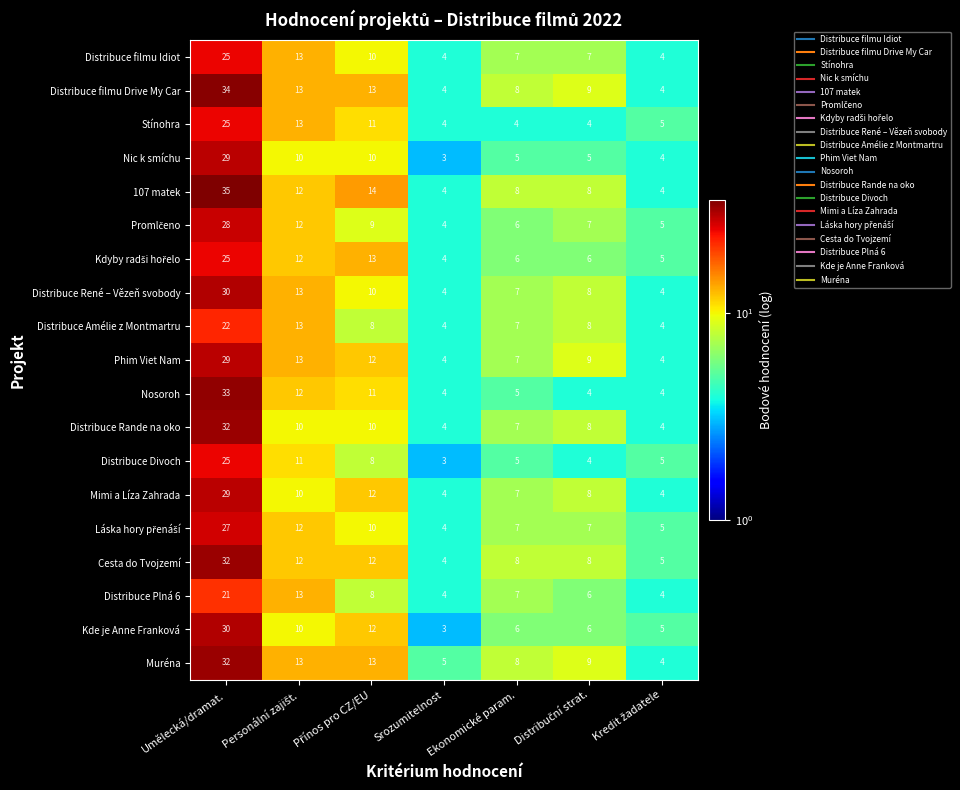

Which series has the largest range (max minus min)?

107 matek